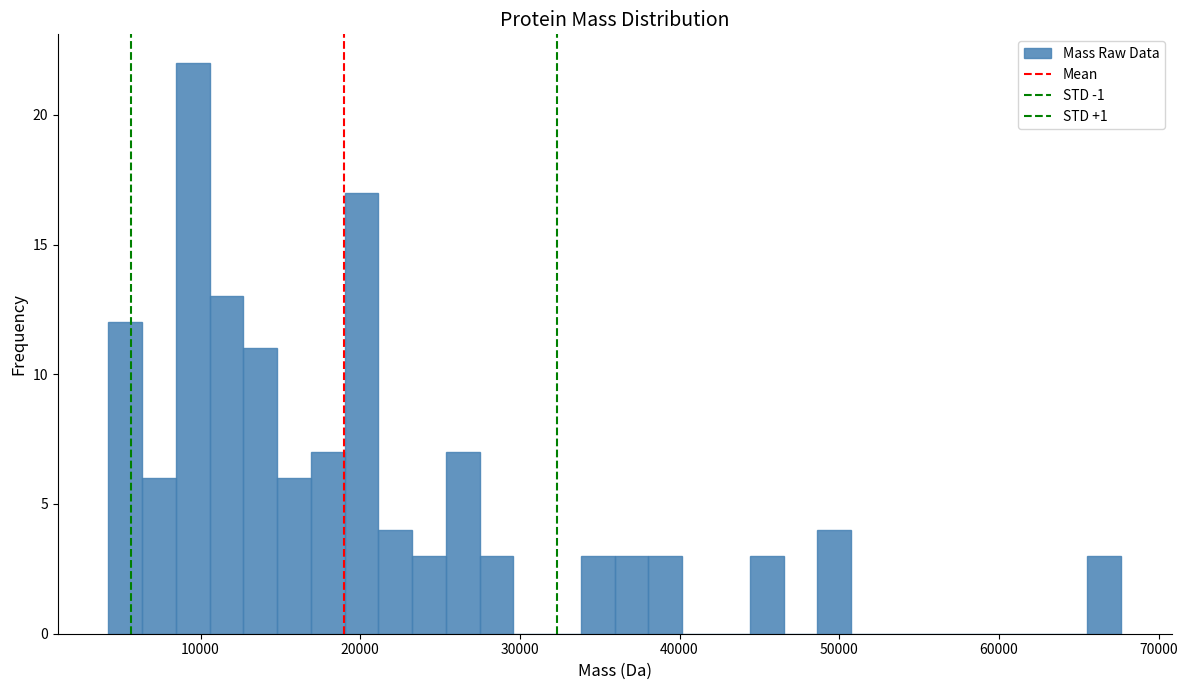

Read against the x-axis, roughly where is the centre of the tallest bar?

10000